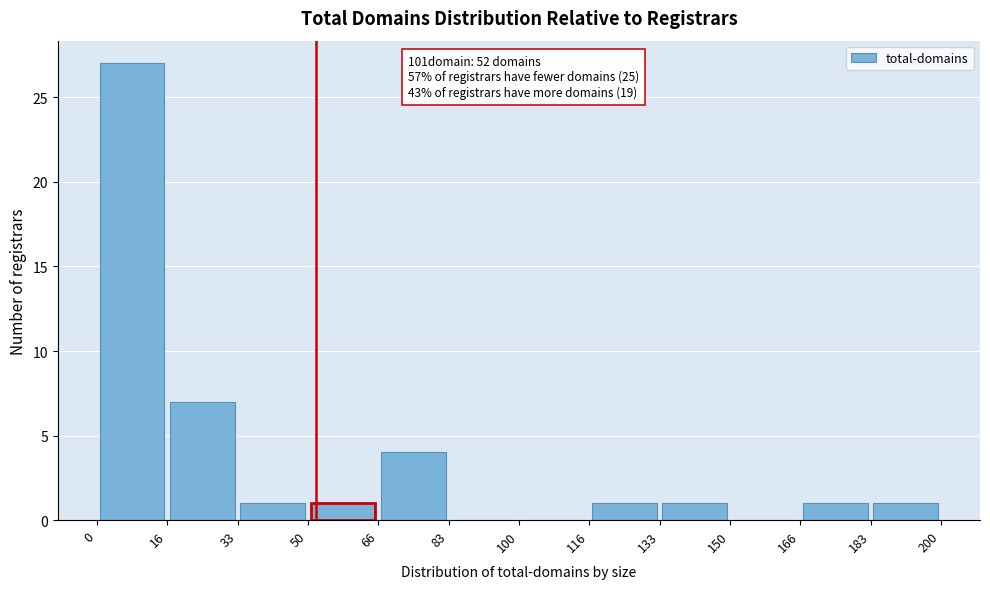

Over which range of the x-axis is the bar tallest?

0 to 16